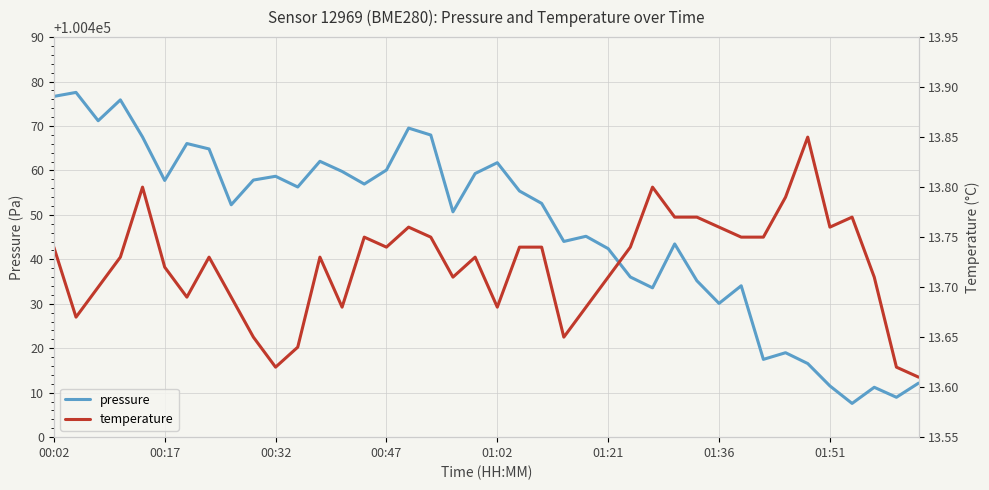

Reading left to right, transcribe all the data shown in this chart.

pressure: 100476.7	100477.6	100471.2	100475.9	100467.5	100457.8	100466.1	100464.8	100452.3	100457.8	100458.7	100456.3	100462.1	100459.8	100456.9	100460.1	100469.5	100468.0	100450.7	100459.3	100461.8	100455.4	100452.6	100444.0	100445.2	100442.4	100436.0	100433.6	100443.5	100435.2	100430.1	100434.1	100417.5	100419.0	100416.6	100411.5	100407.6	100411.2	100409.0	100412.2
temperature: 13.7	13.7	13.7	13.7	13.8	13.7	13.7	13.7	13.7	13.7	13.6	13.6	13.7	13.7	13.8	13.7	13.8	13.8	13.7	13.7	13.7	13.7	13.7	13.7	13.7	13.7	13.7	13.8	13.8	13.8	13.8	13.8	13.8	13.8	13.8	13.8	13.8	13.7	13.6	13.6